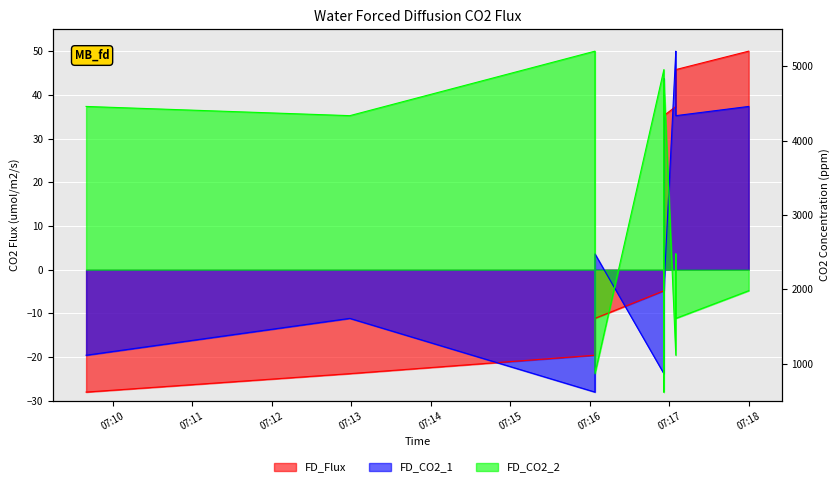

How many negative values does the FD_Flux series have?

5